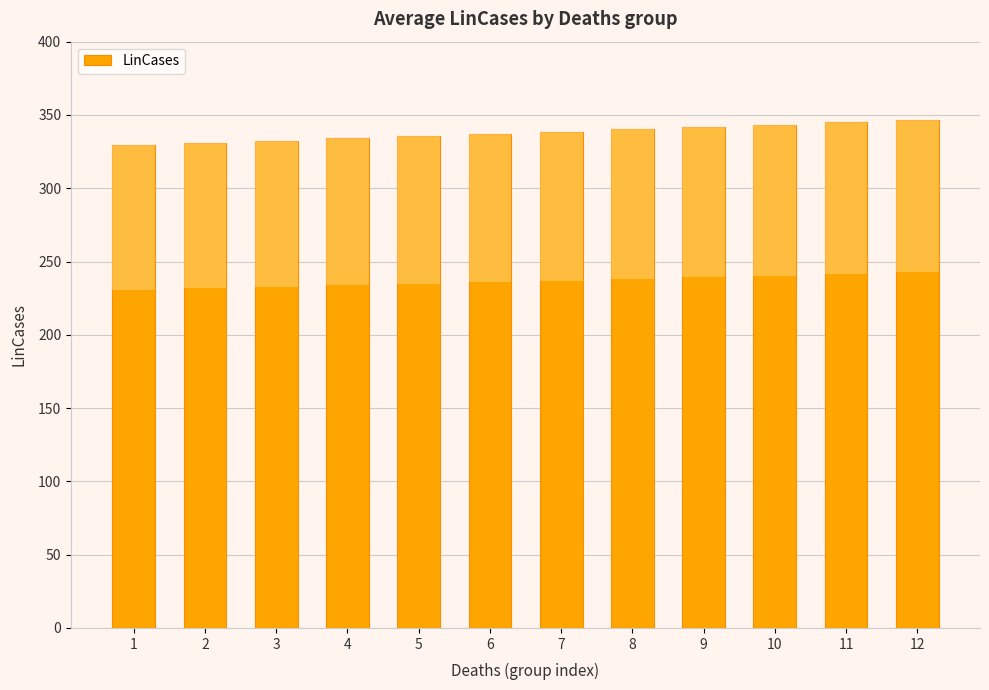

What is the value of the 8th bar from the left?

340.2